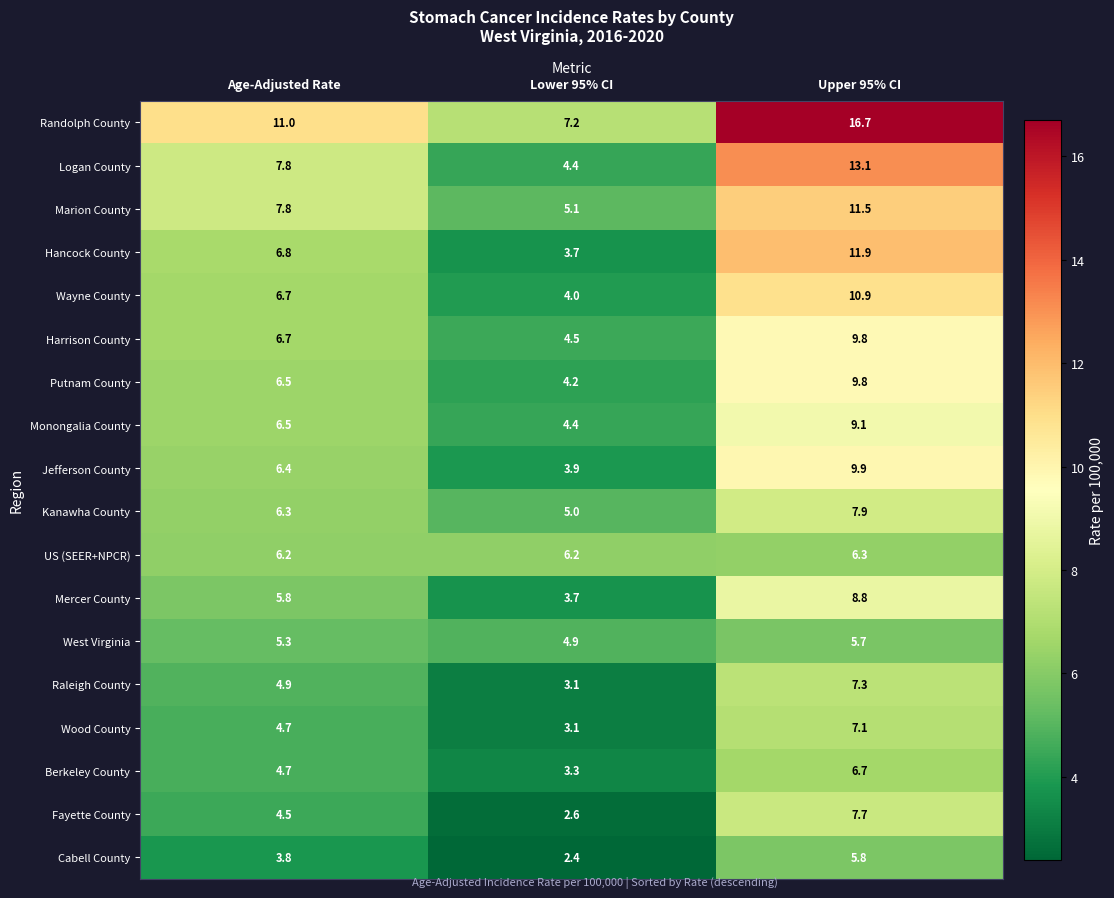

The Hancock County series shows 4.9 at Upper 95% CI. True or false?

False